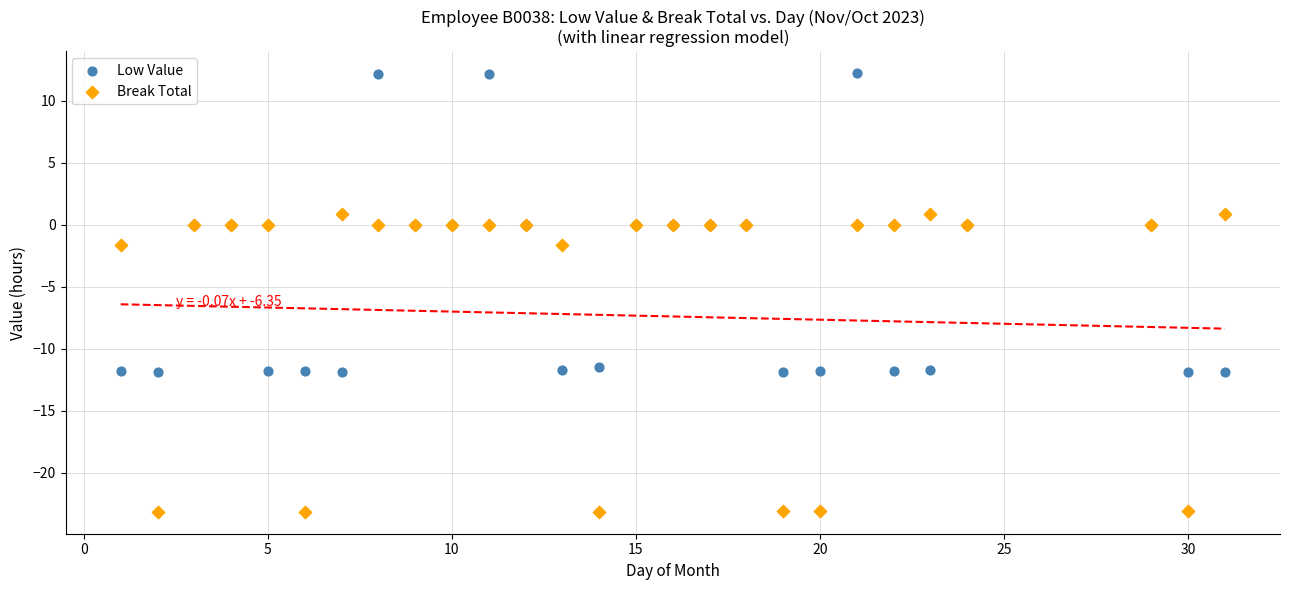

Which series reaches the minimum Y coordinate?

Break Total